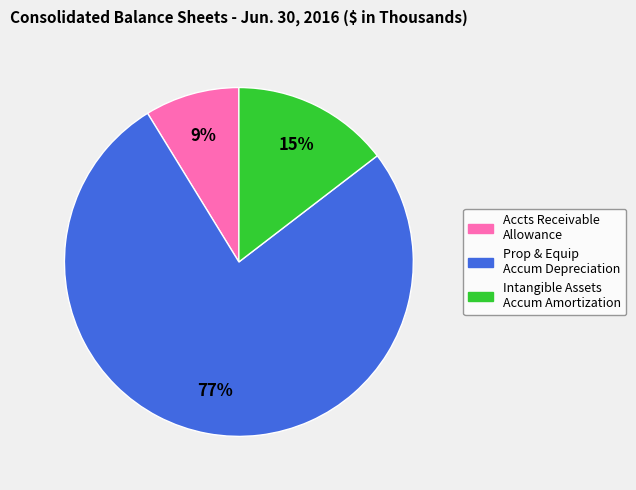

To the nearest percent, what is the average slice percentage?

33%